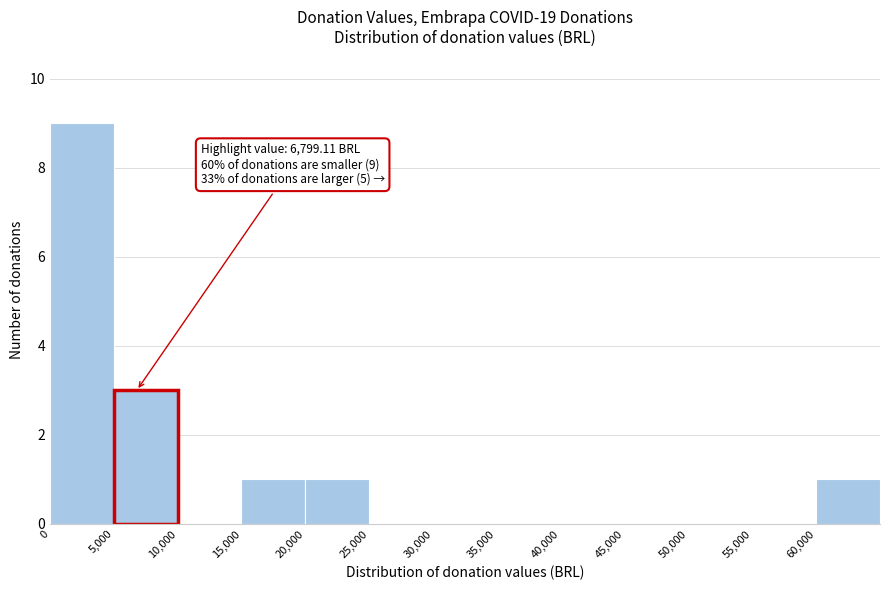

Which range on the x-axis has the tallest bar?

0 to 5000